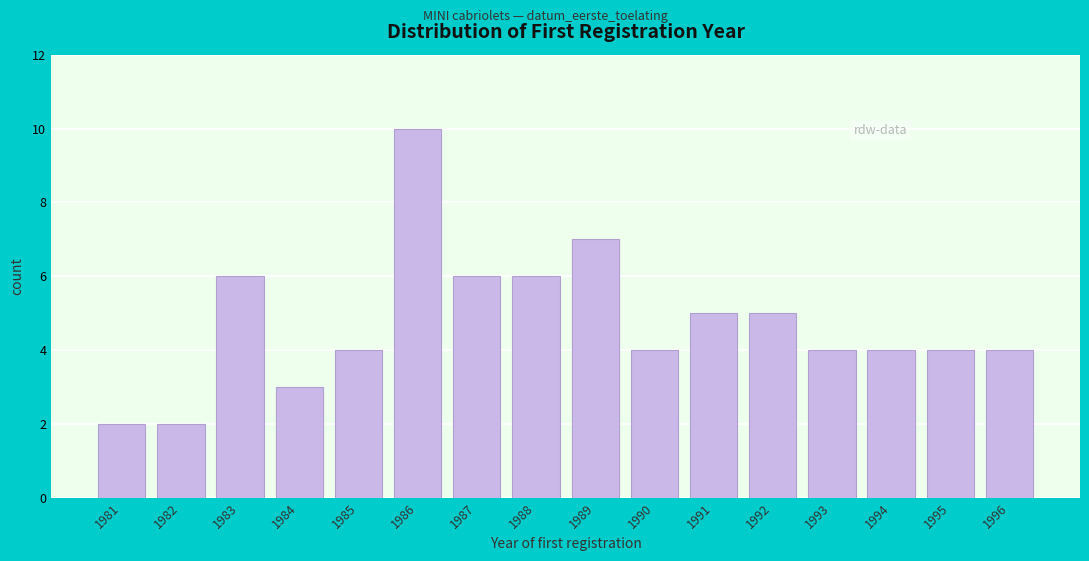

Reading left to right, transcribe all the data shown in this chart.

1981=2	1982=2	1983=6	1984=3	1985=4	1986=10	1987=6	1988=6	1989=7	1990=4	1991=5	1992=5	1993=4	1994=4	1995=4	1996=4